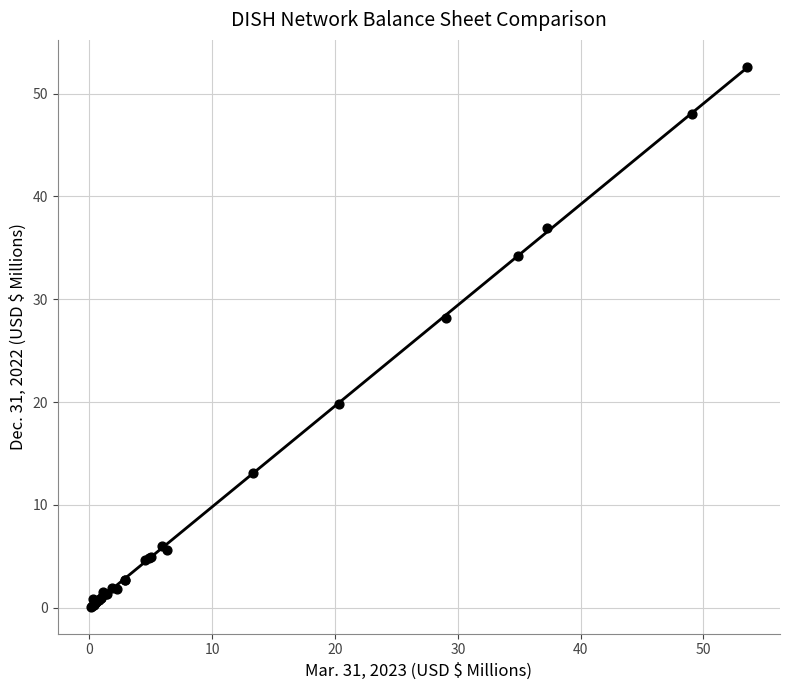

What Y value in the scatter plot is closest to 26?

28.2